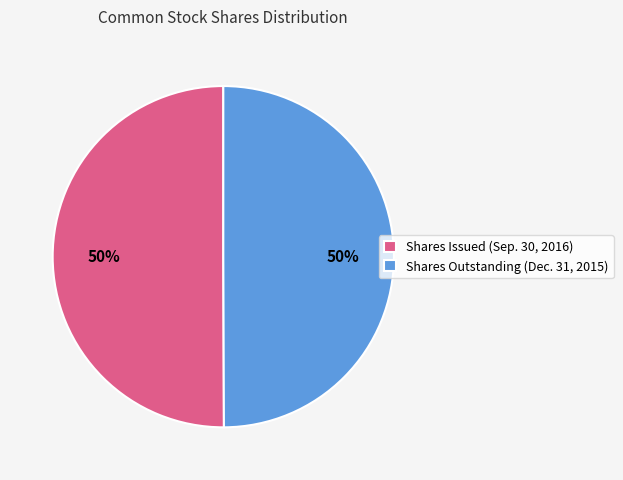

To the nearest percent, what portion does Shares Outstanding (Dec. 31, 2015) represent?

50%